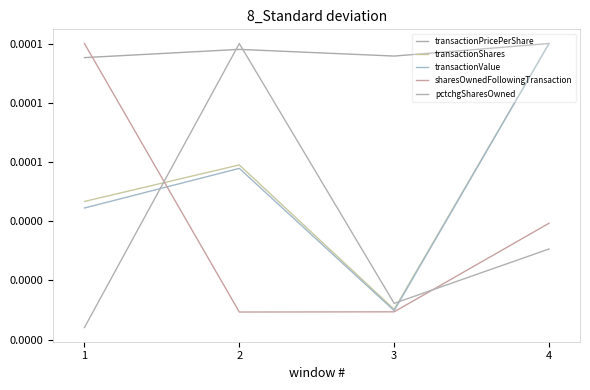

Does the chart display data point markers on the line(s)?

No